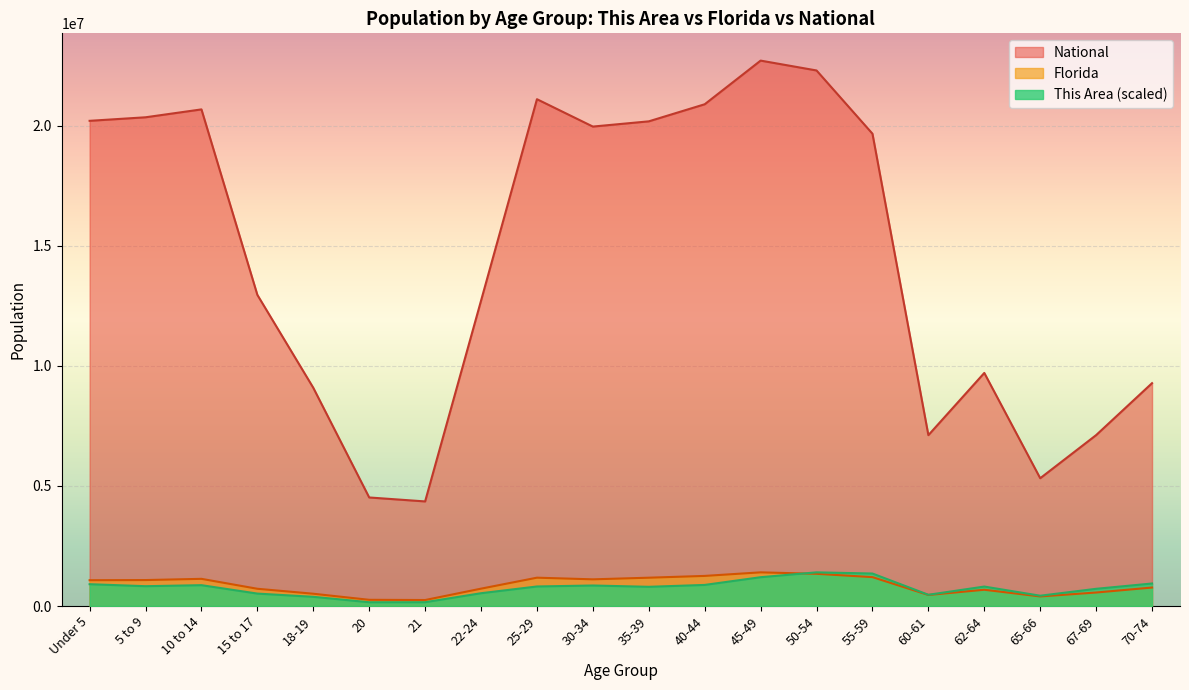

The National series shows 9086089.0 at 18-19. True or false?

True